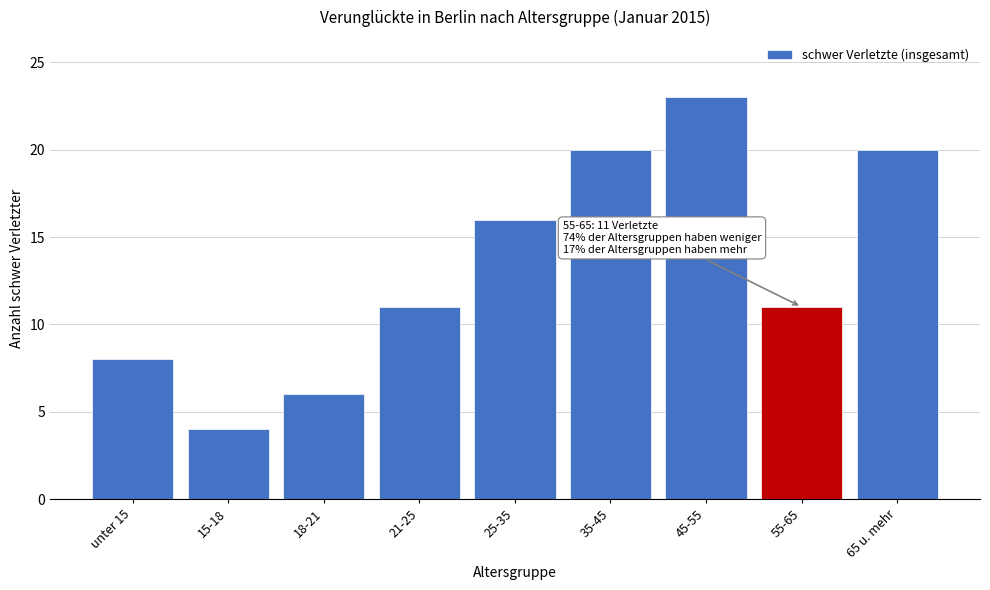

Reading left to right, list all the values displayed in this chart.

8	4	6	11	16	20	23	11	20